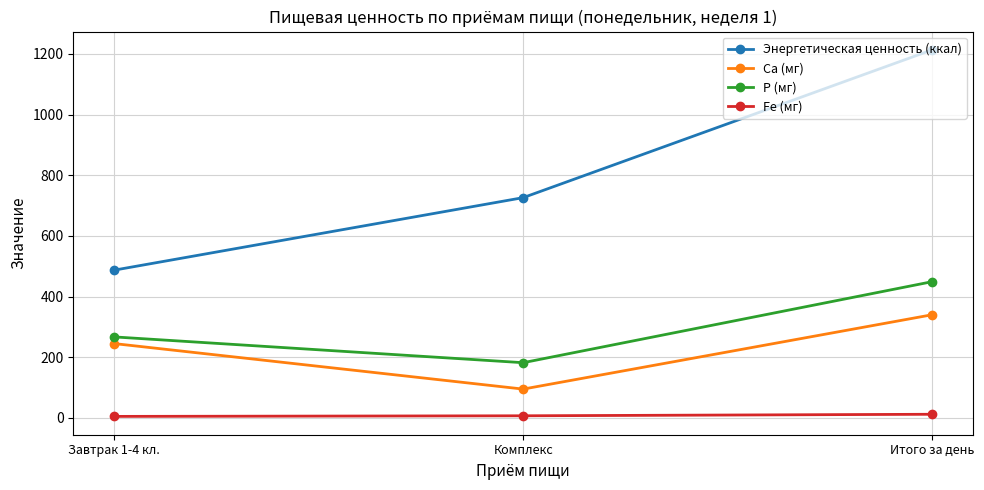

What is the average value of the Энергетическая ценность (ккал) series?

809